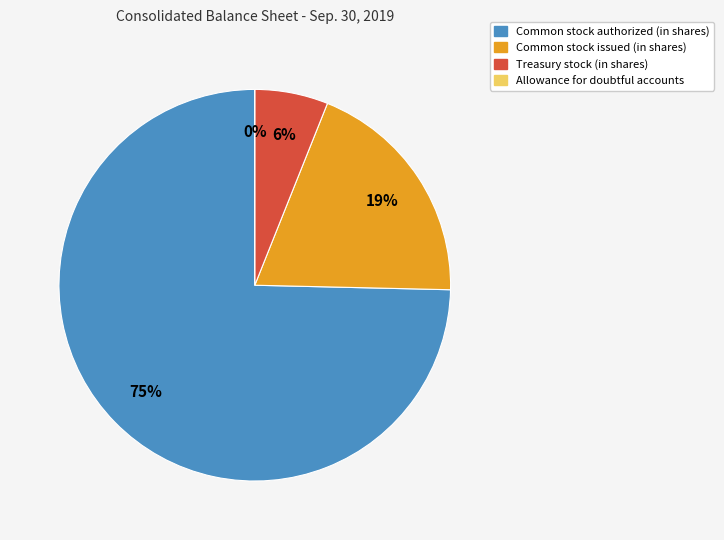

Which category has the biggest portion of the pie?

Common stock authorized (in shares)